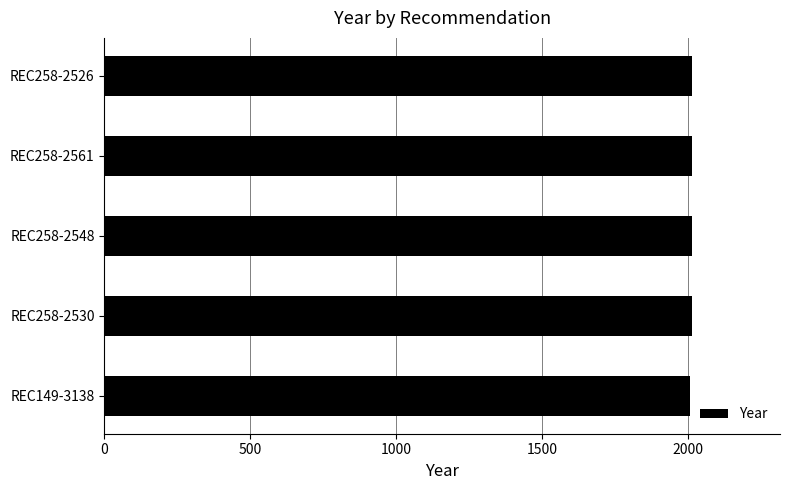

Are the bars horizontal?

Yes